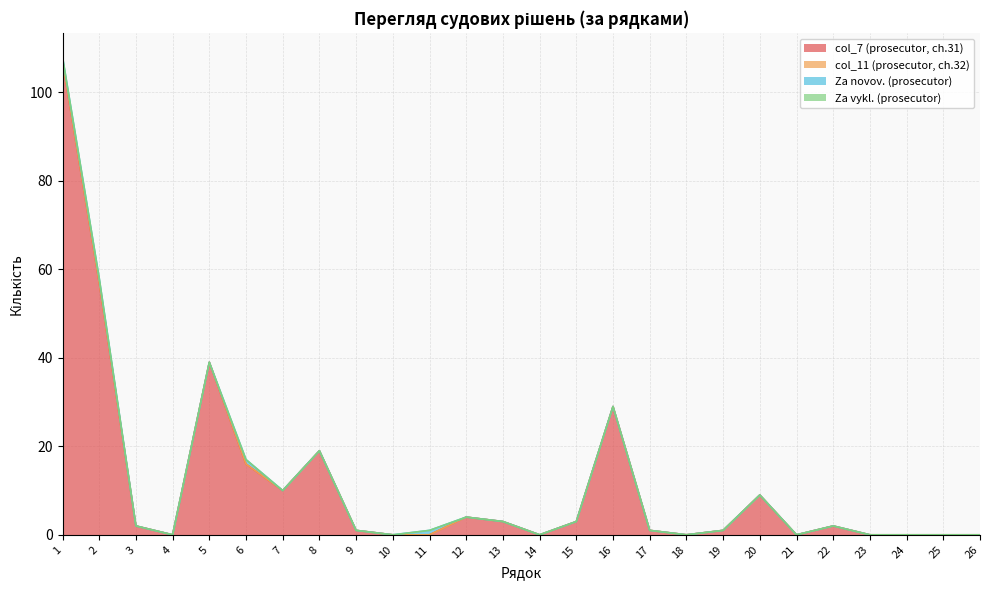

At which category is the sum across all series the highest?

1